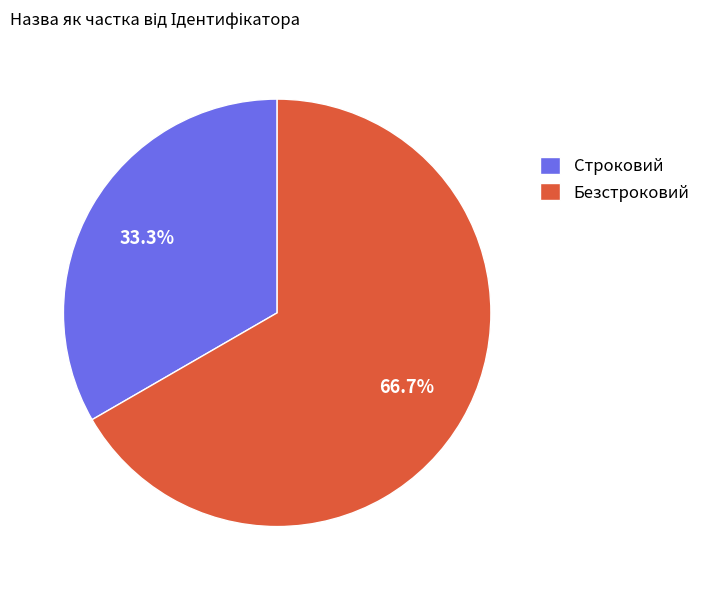

What percentage is the Строковий slice, to the nearest percent?

33%